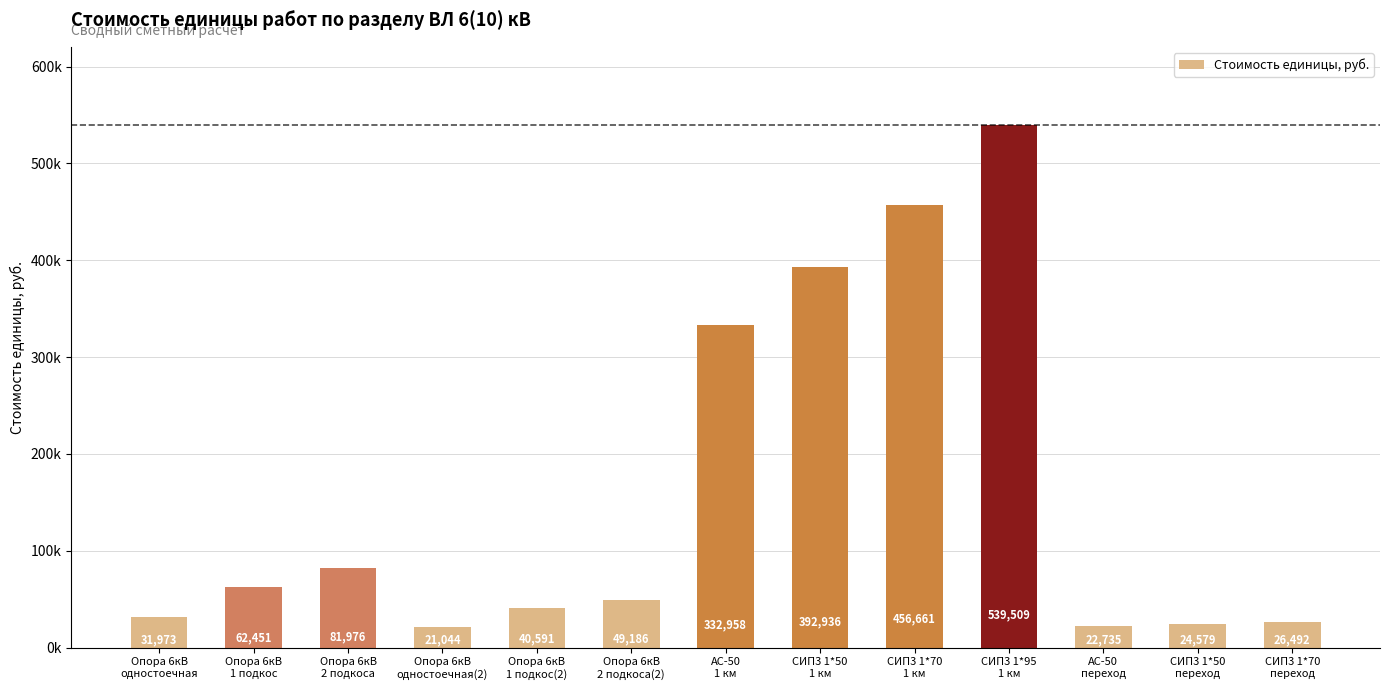

Rank the categories by value from highest to lowest.

СИП3 1*95
1 км, СИП3 1*70
1 км, СИП3 1*50
1 км, АС-50
1 км, Опора 6кВ
2 подкоса, Опора 6кВ
1 подкос, Опора 6кВ
2 подкоса(2), Опора 6кВ
1 подкос(2), Опора 6кВ
одностоечная, СИП3 1*70
переход, СИП3 1*50
переход, АС-50
переход, Опора 6кВ
одностоечная(2)